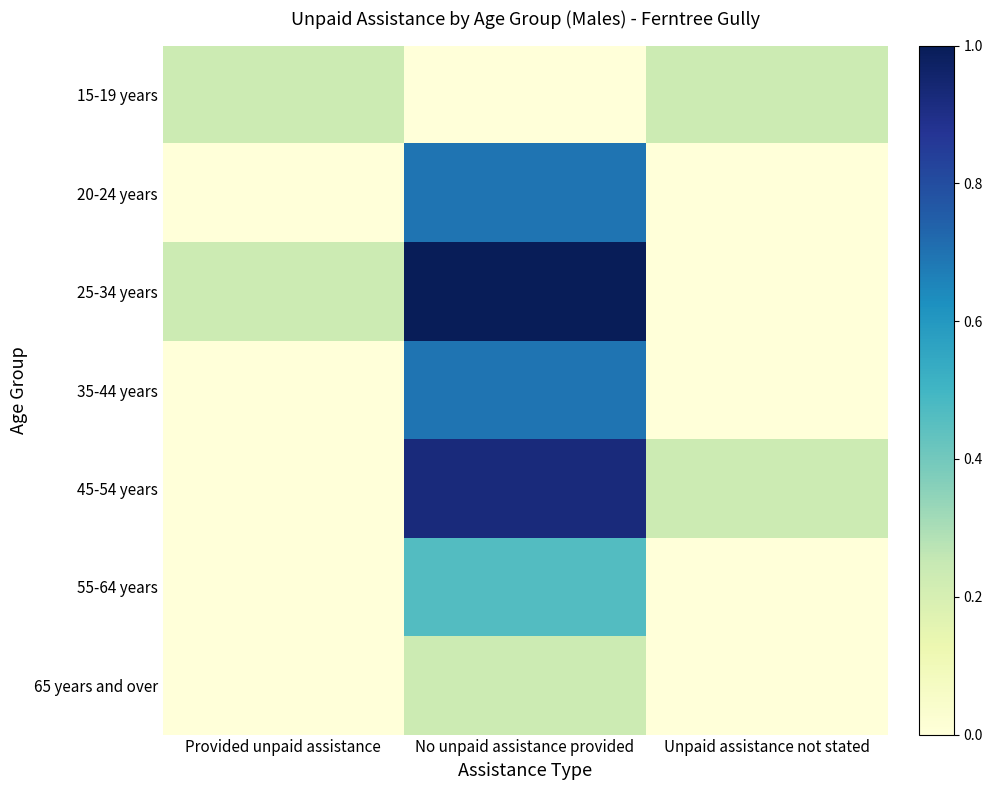

What is the total value across all series at No unpaid assistance provided?

4.0